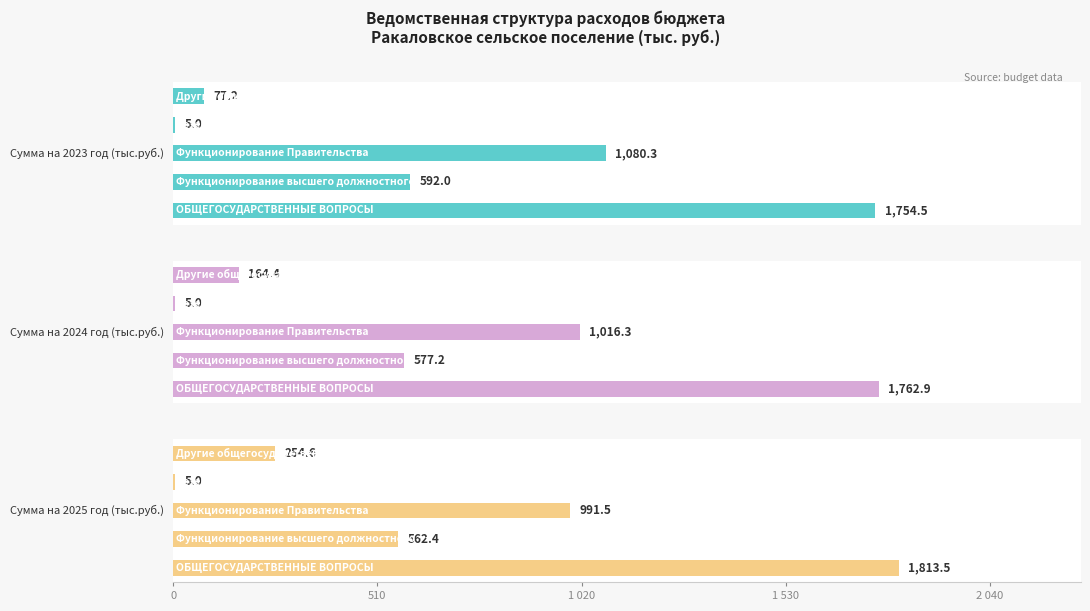

Which series has the widest spread of values?

Сумма на 2025 год (тыс.руб.)